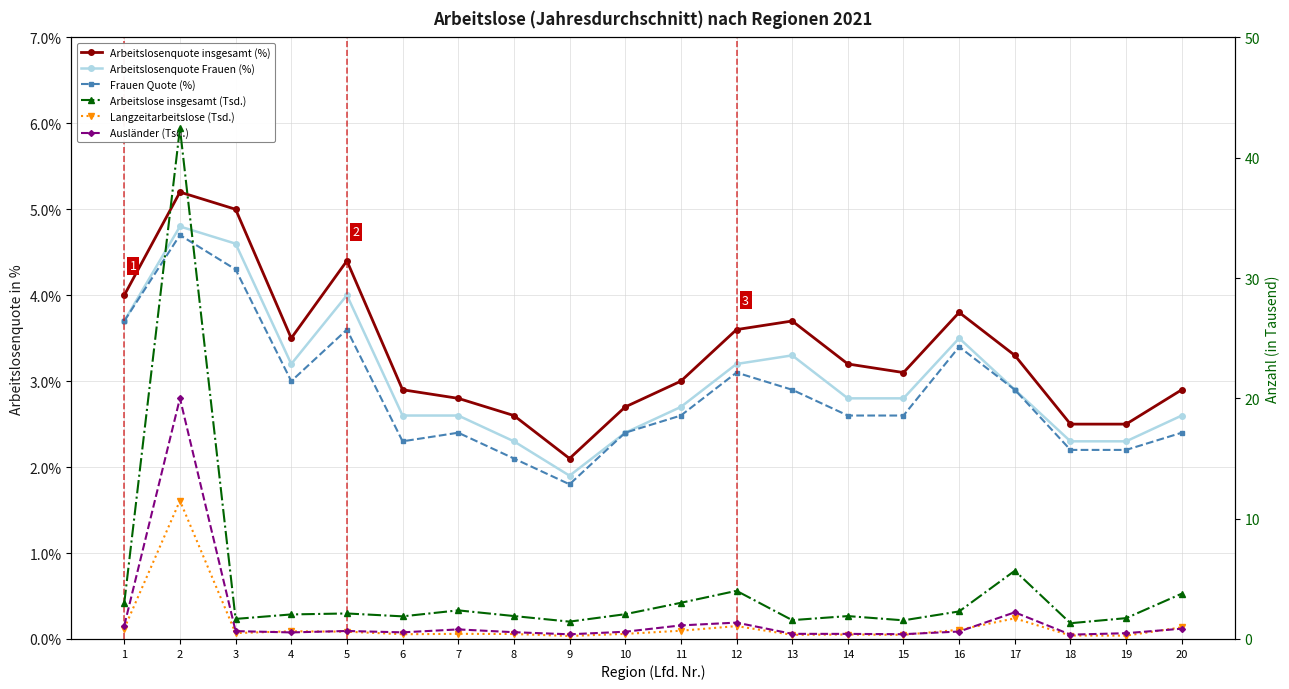

Reading left to right, what are all the values shown in this chart?

Arbeitslosenquote insgesamt (%): 4.0	5.2	5.0	3.5	4.4	2.9	2.8	2.6	2.1	2.7	3.0	3.6	3.7	3.2	3.1	3.8	3.3	2.5	2.5	2.9
Arbeitslosenquote Frauen (%): 3.7	4.8	4.6	3.2	4.0	2.6	2.6	2.3	1.9	2.4	2.7	3.2	3.3	2.8	2.8	3.5	2.9	2.3	2.3	2.6
Frauen Quote (%): 3.7	4.7	4.3	3.0	3.6	2.3	2.4	2.1	1.8	2.4	2.6	3.1	2.9	2.6	2.6	3.4	2.9	2.2	2.2	2.4
Arbeitslose insgesamt (Tsd.): 3.0	42.5	1.7	2.0	2.1	1.9	2.4	1.9	1.4	2.1	3.0	4.0	1.6	1.9	1.5	2.3	5.7	1.3	1.7	3.8
Langzeitarbeitslose (Tsd.): 0.9	11.5	0.5	0.6	0.6	0.4	0.4	0.4	0.2	0.4	0.7	1.1	0.3	0.4	0.3	0.8	1.7	0.3	0.3	1.0
Ausländer (Tsd.): 1.1	20.0	0.7	0.5	0.7	0.6	0.8	0.6	0.4	0.6	1.1	1.4	0.4	0.4	0.4	0.6	2.2	0.4	0.5	0.9